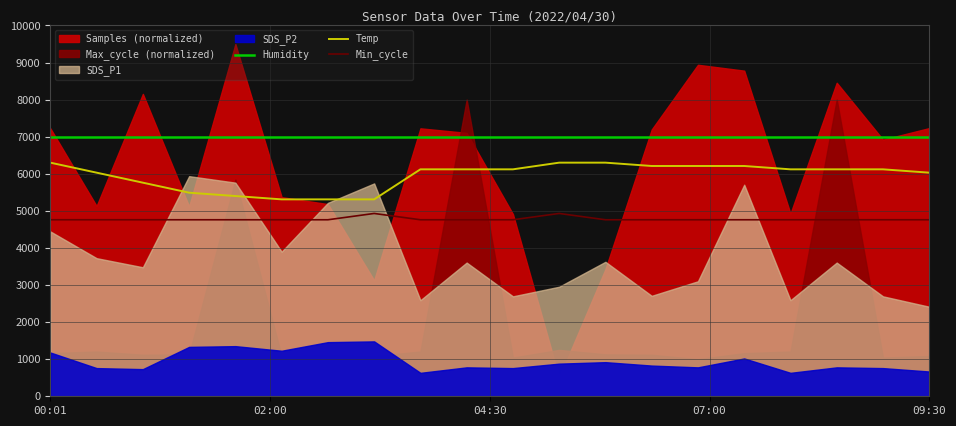

True or false: Humidity and Min_cycle intersect in this chart.

False